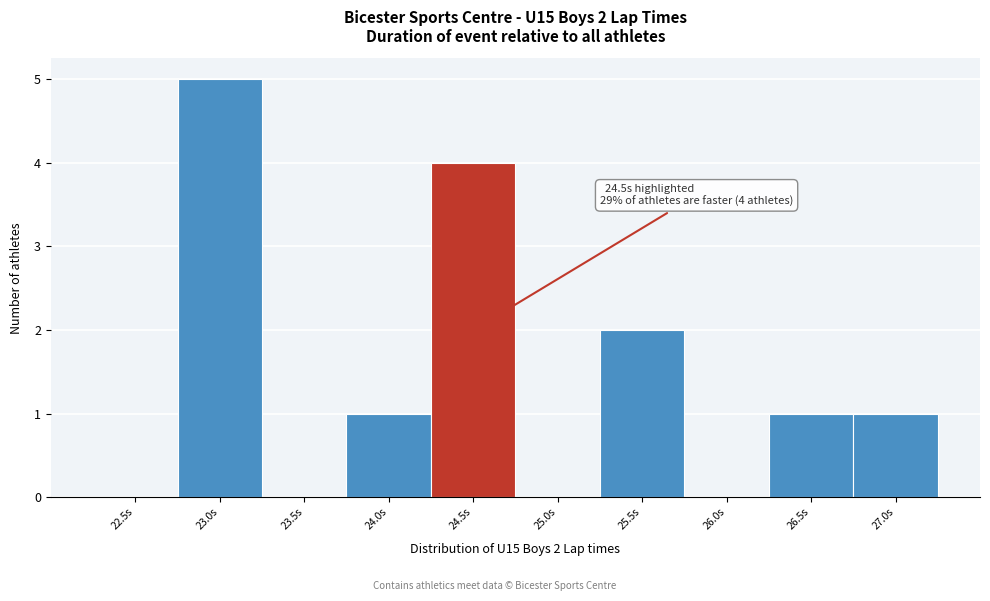

Reading right to left, transcribe all the data shown in this chart.

27.0s=1	26.5s=1	26.0s=0	25.5s=2	25.0s=0	24.5s=4	24.0s=1	23.5s=0	23.0s=5	22.5s=0